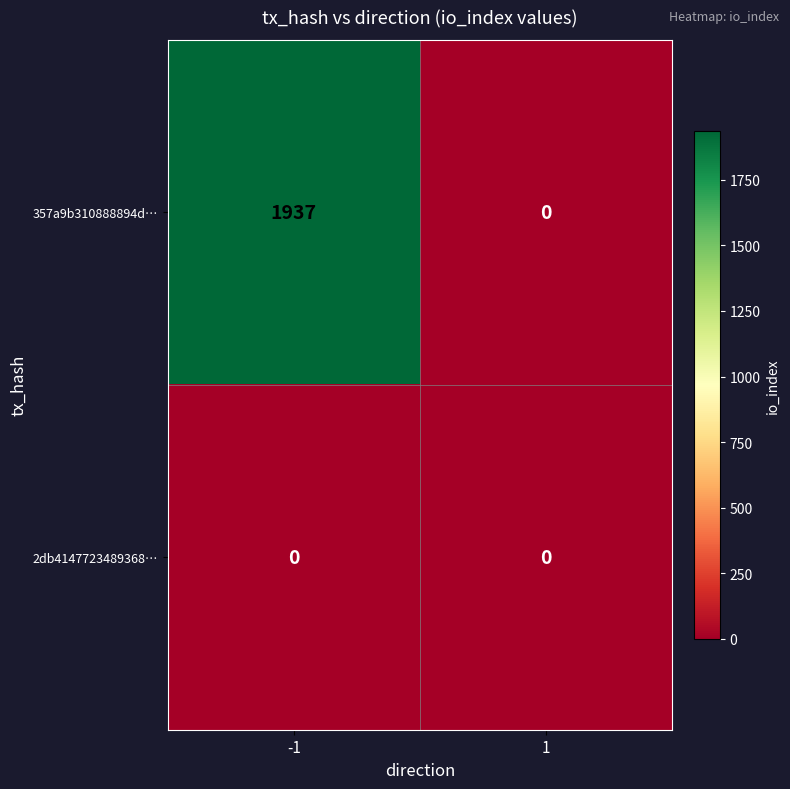

At how many categories does at least one series exceed 540?

1